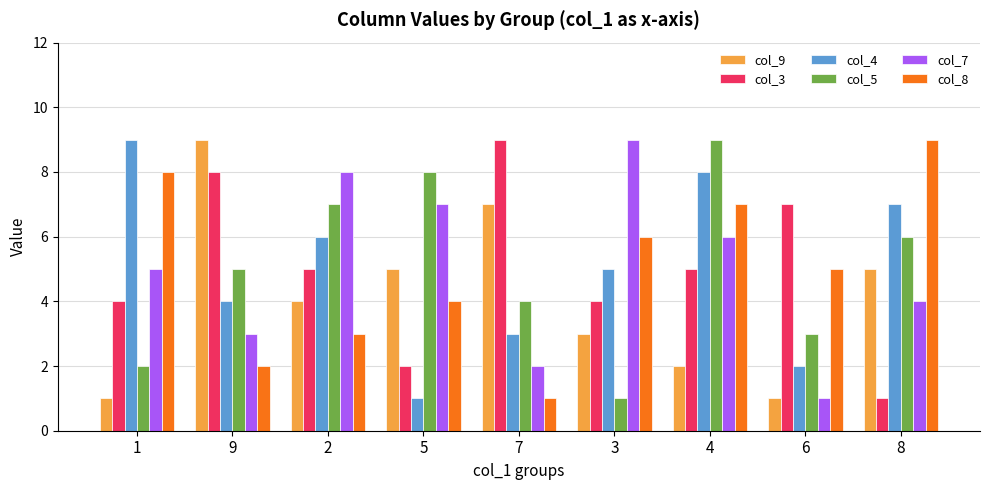

What are all the series names shown in the legend?

col_9, col_3, col_4, col_5, col_7, col_8